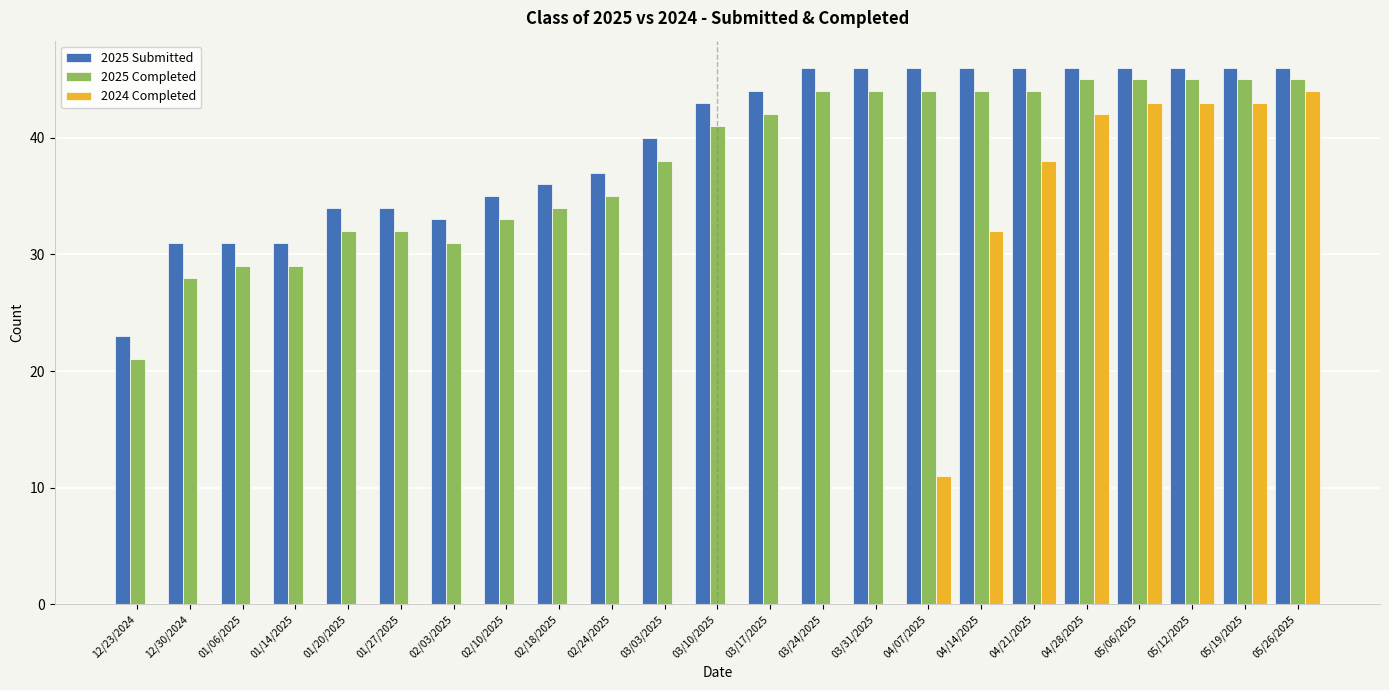

What is the sum of all 2025 Completed values?

870